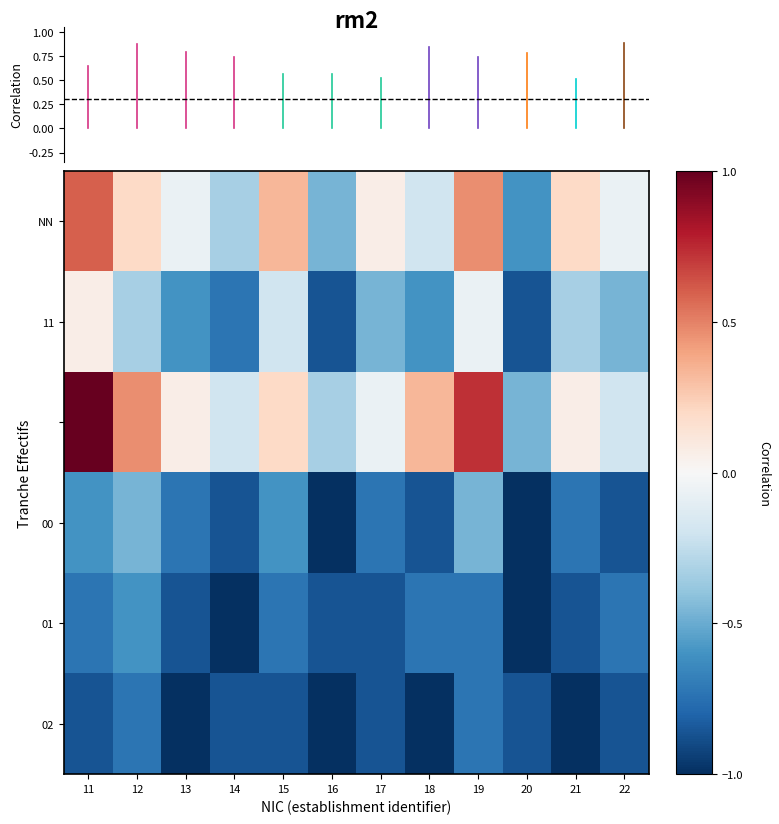

What is the minimum value shown in the chart?

-1.0